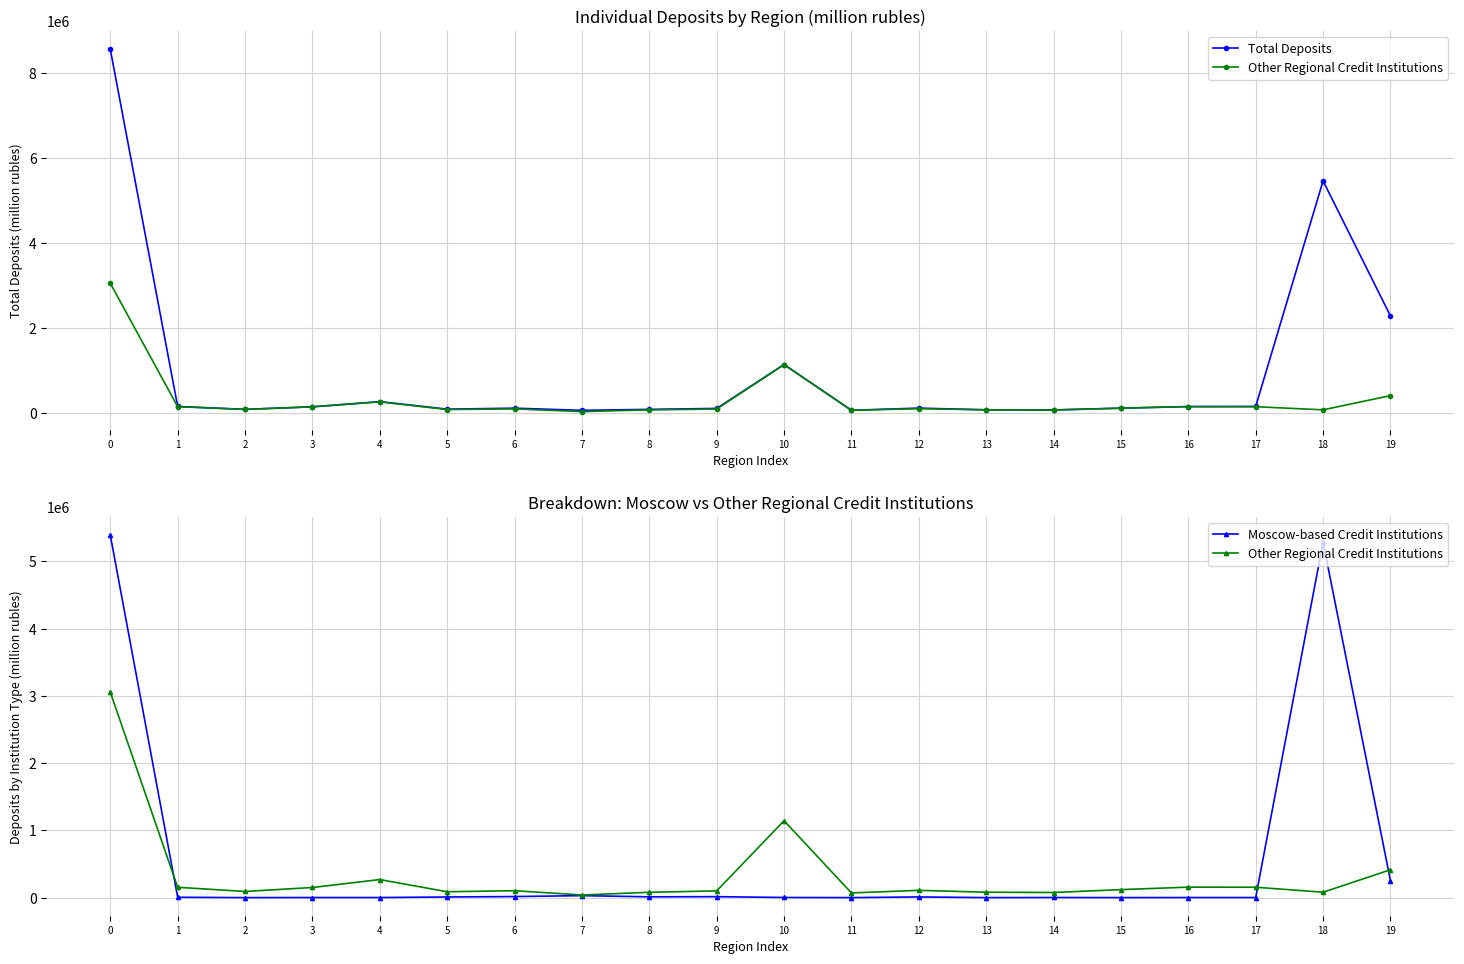

Which series changed the most between 10 and 17?

Other Regional Credit Institutions